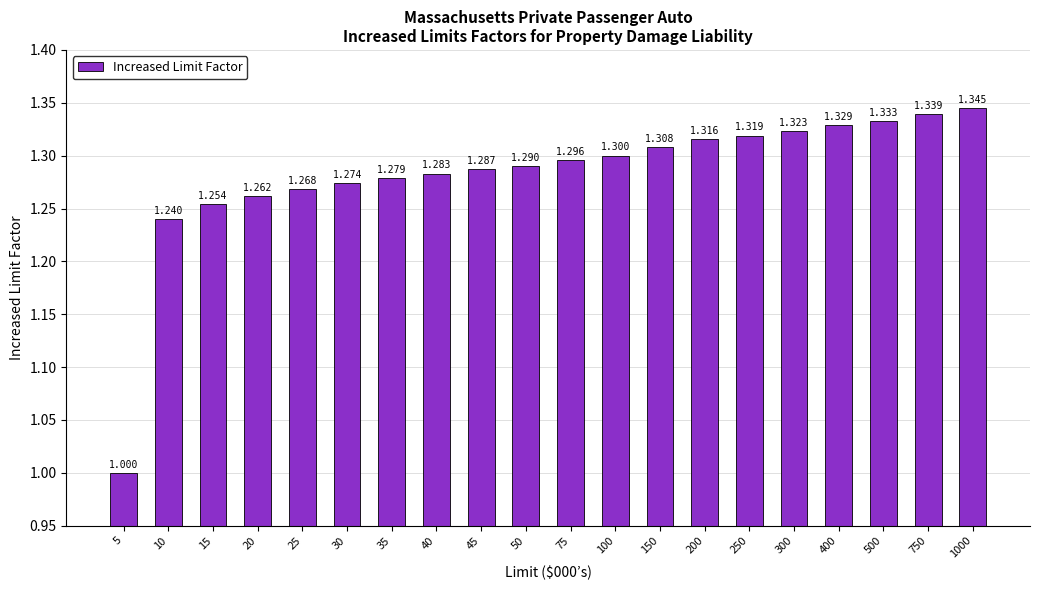

Is it true that the value at 25 is 1.3?

True